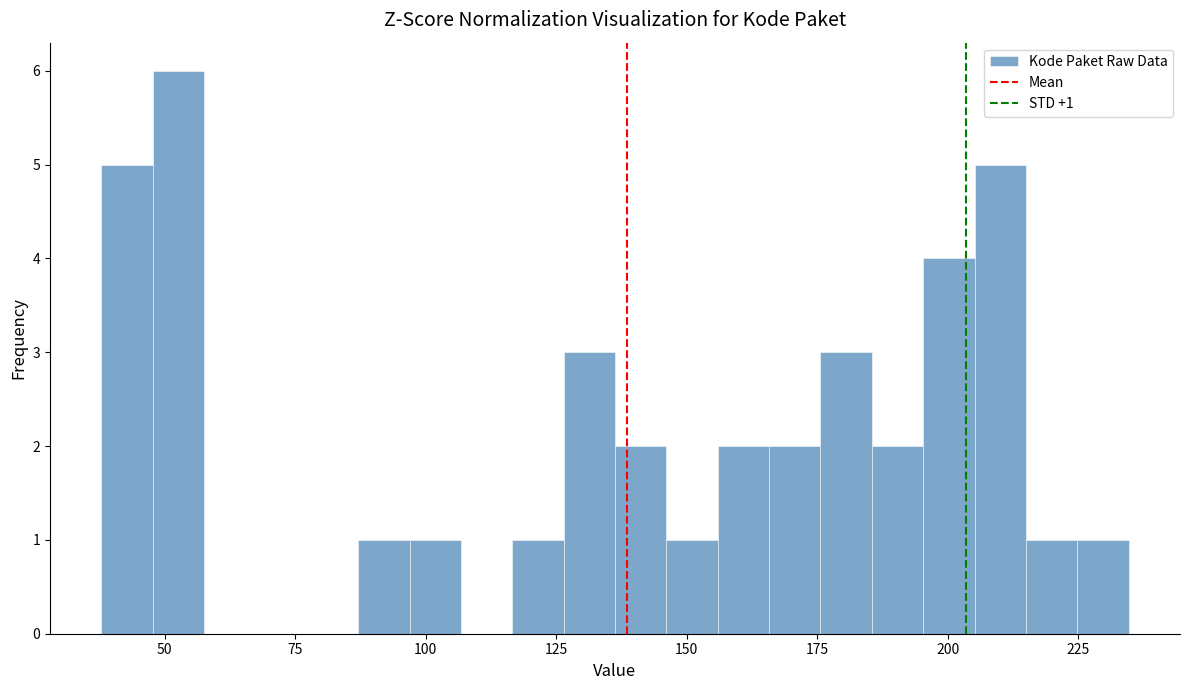

Read against the x-axis, roughly where is the centre of the tallest bar?

55